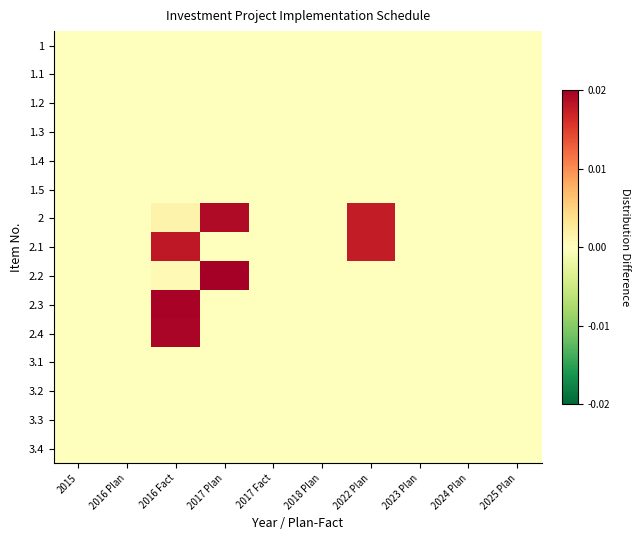

At how many categories does at least one series exceed 0?

3